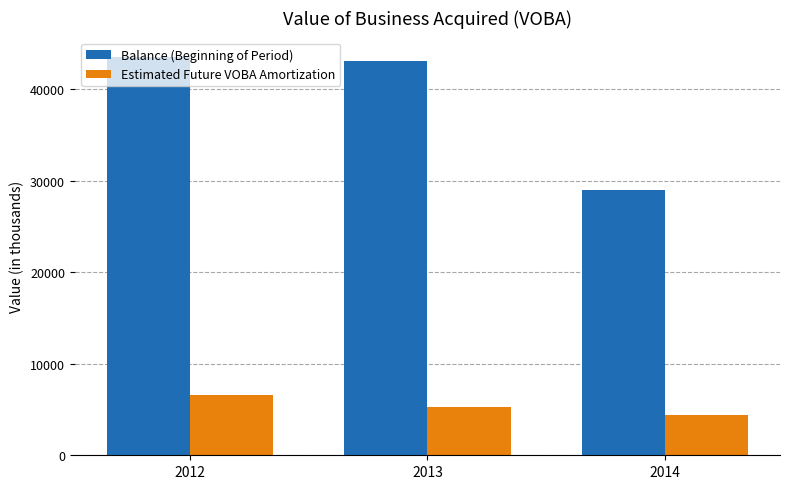

Between 2013 and 2014, which series saw the biggest shift?

Balance (Beginning of Period)